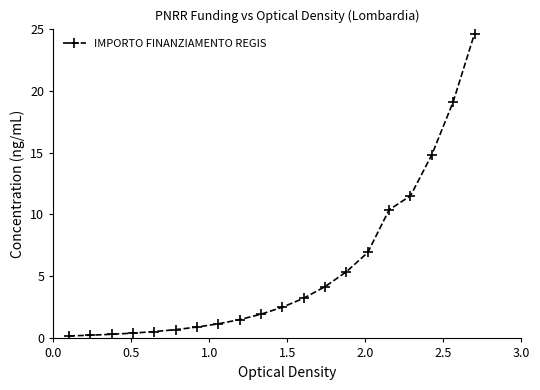

What is the sum of all values?

110.7